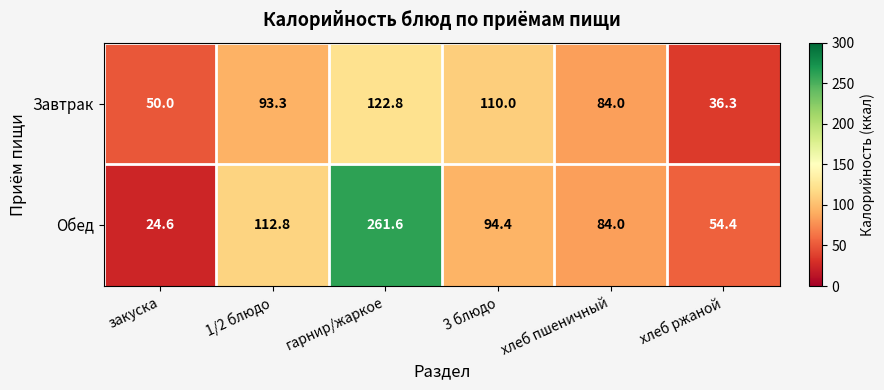

Reading left to right, transcribe all the data shown in this chart.

Завтрак: закуска=50.0	1/2 блюдо=93.3	гарнир/жаркое=122.8	3 блюдо=110.0	хлеб пшеничный=84.0	хлеб ржаной=36.3
Обед: закуска=24.6	1/2 блюдо=112.8	гарнир/жаркое=261.6	3 блюдо=94.4	хлеб пшеничный=84.0	хлеб ржаной=54.4